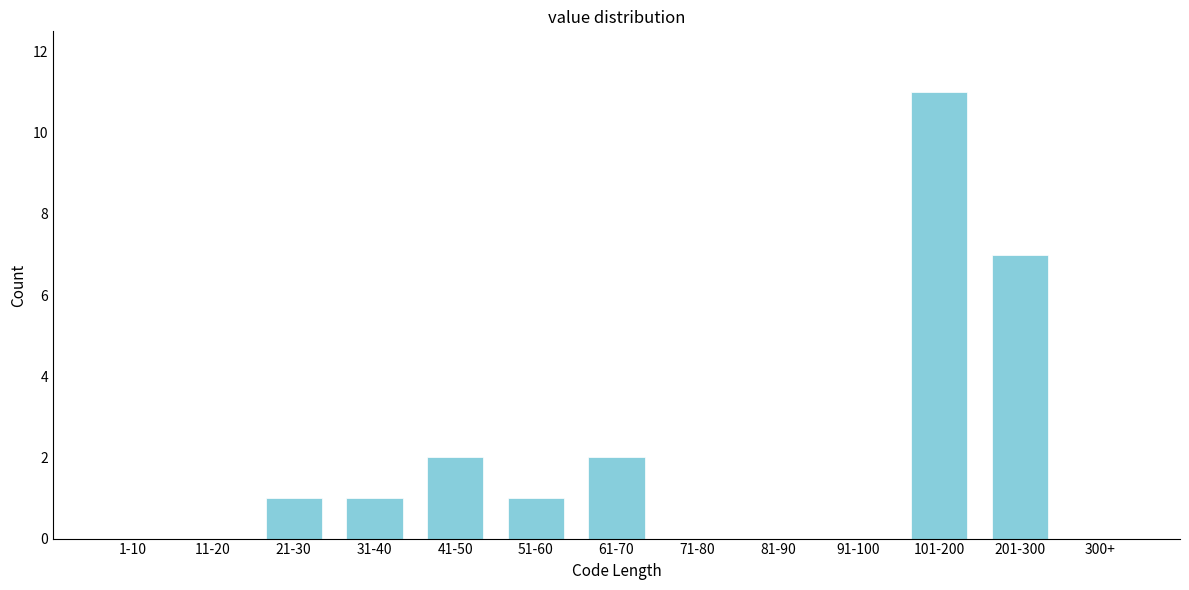

Reading right to left, transcribe all the data shown in this chart.

300+=0	201-300=7	101-200=11	91-100=0	81-90=0	71-80=0	61-70=2	51-60=1	41-50=2	31-40=1	21-30=1	11-20=0	1-10=0